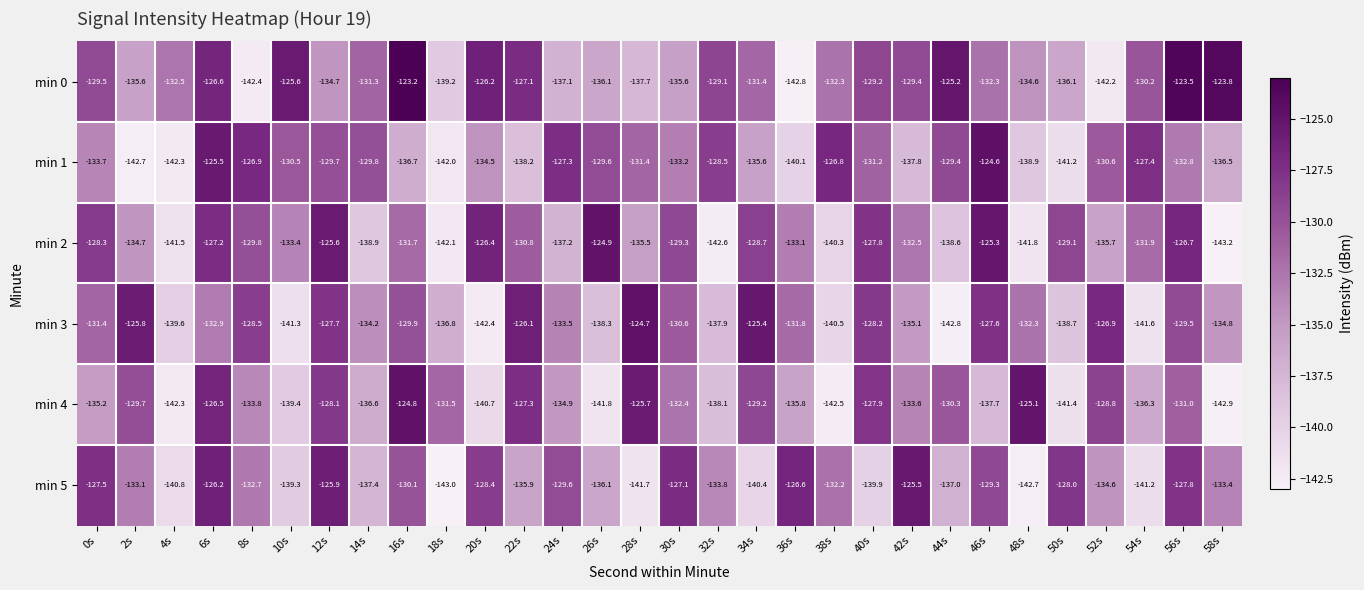

What value does the min 4 series have at 36s?

-135.8